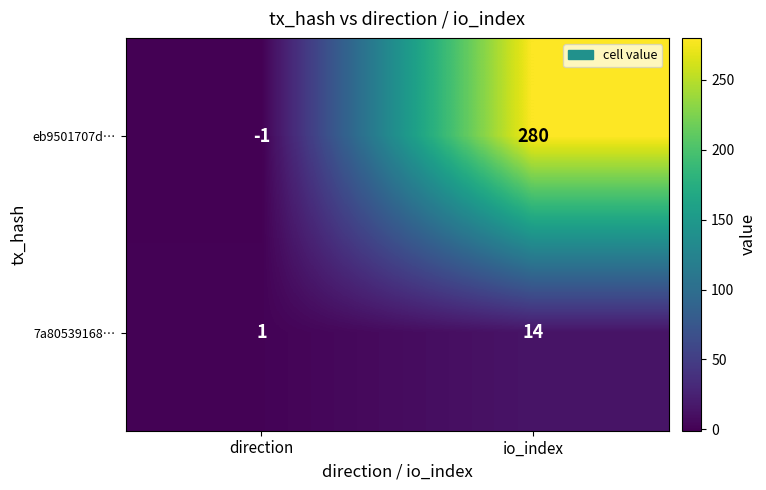

At which category is the sum across all series the highest?

io_index